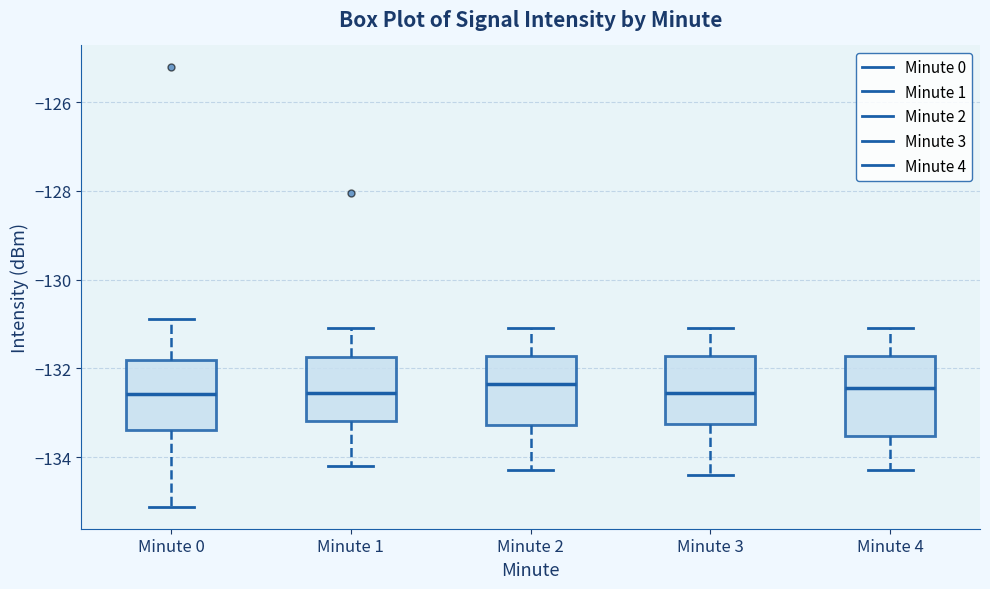

Which box is the tallest, from its lower edge to its upper edge?

Minute 4